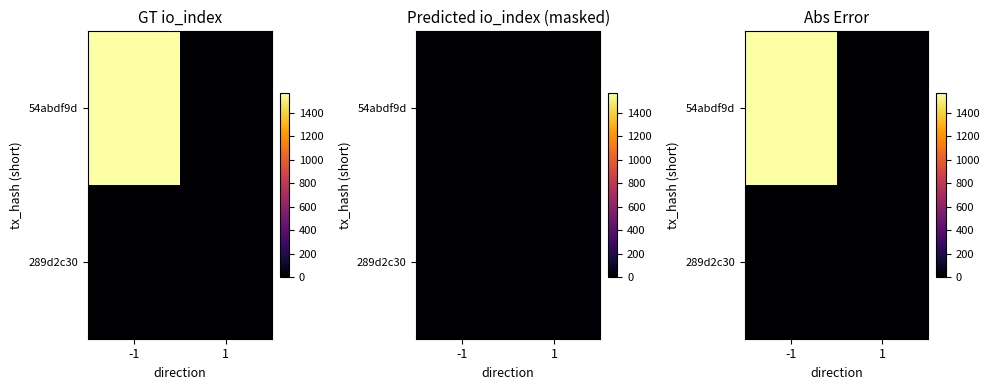

The value of 54abdf9d at 1 is 0. True or false?

True